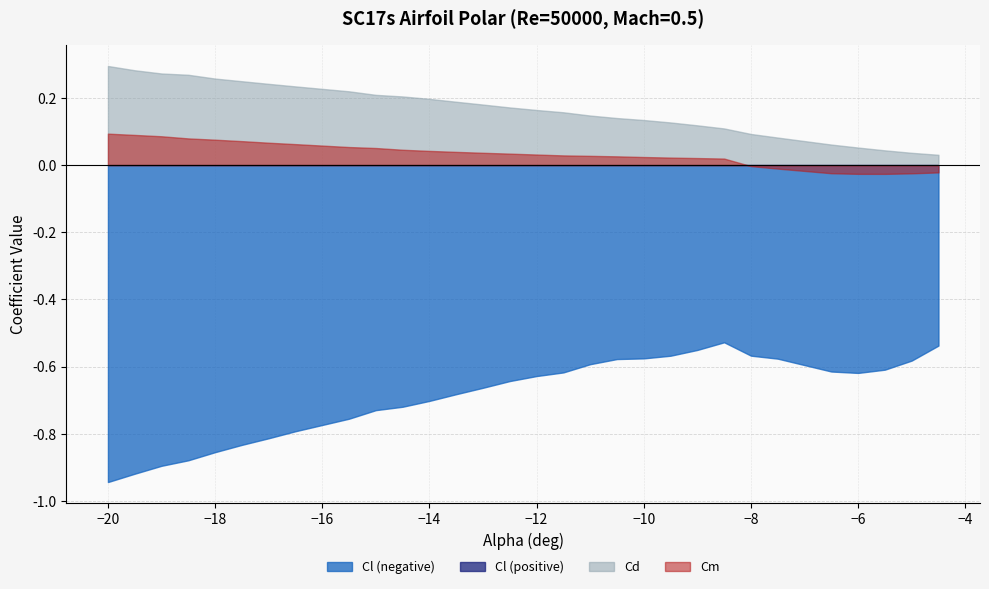

Which series has the largest total across all categories?

Cd